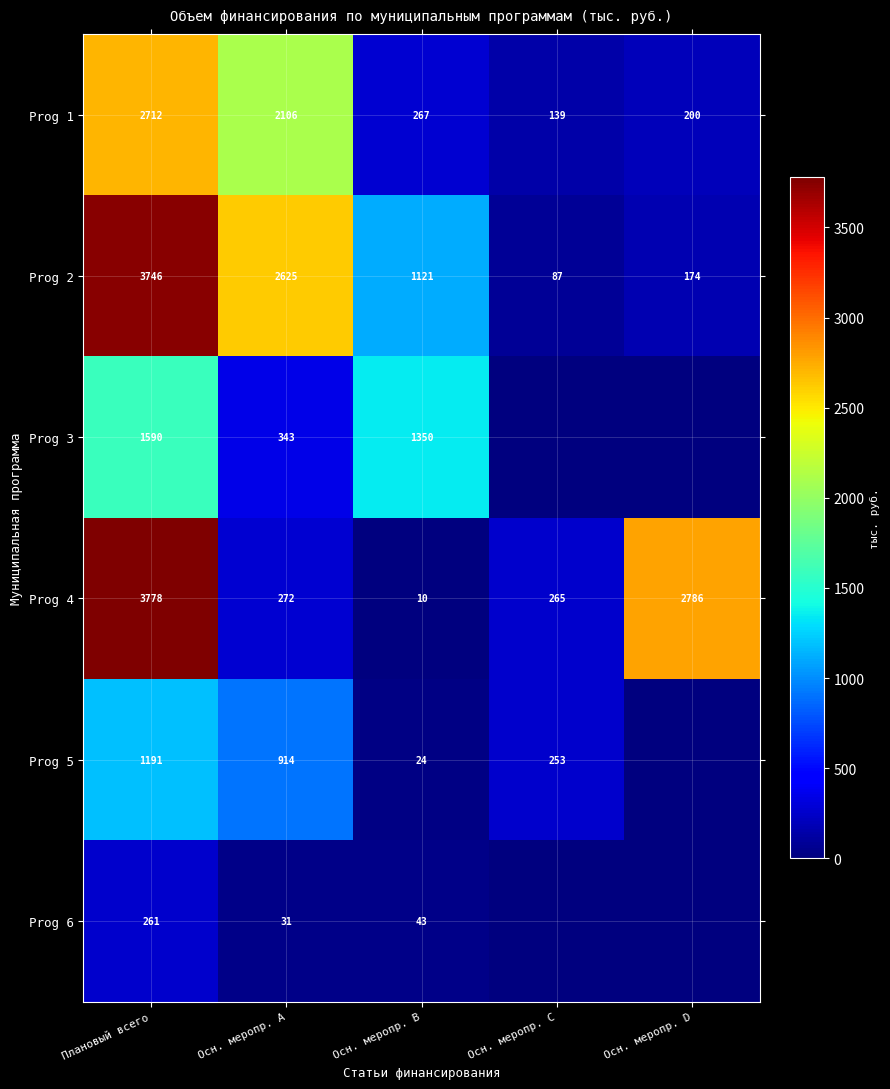

What is the difference between the highest and lowest values at Плановый всего?

3517